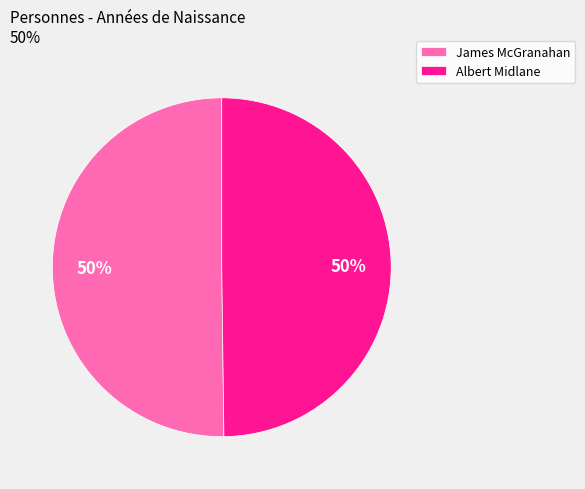

To the nearest percent, what portion does Albert Midlane represent?

50%